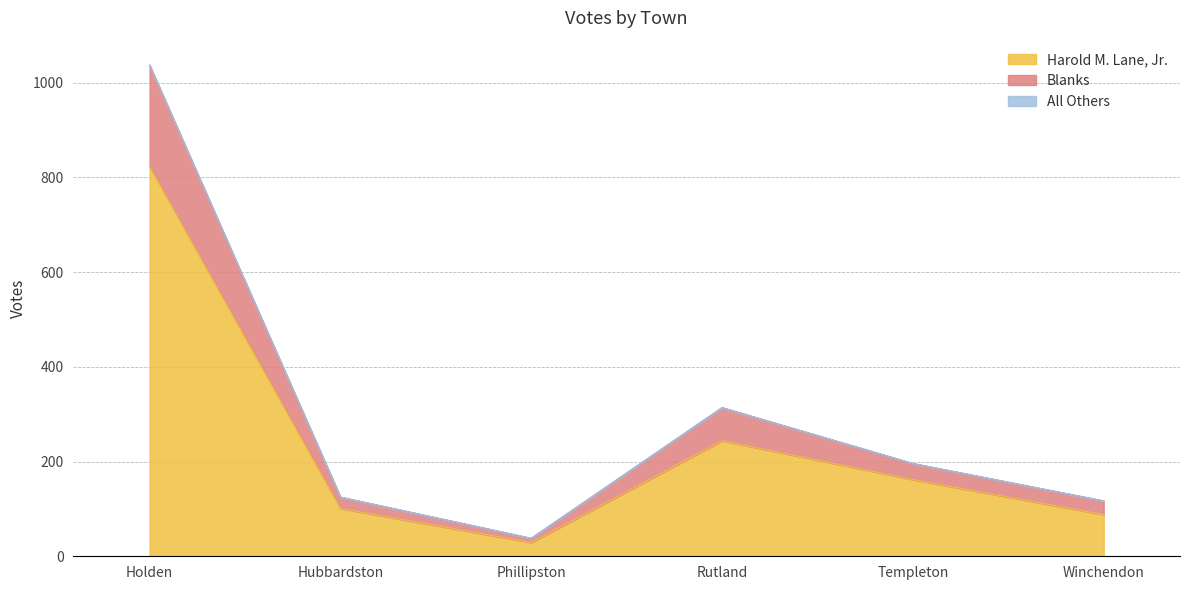

Rank the categories by Blanks value from lowest to highest.

Phillipston, Winchendon, Hubbardston, Templeton, Rutland, Holden